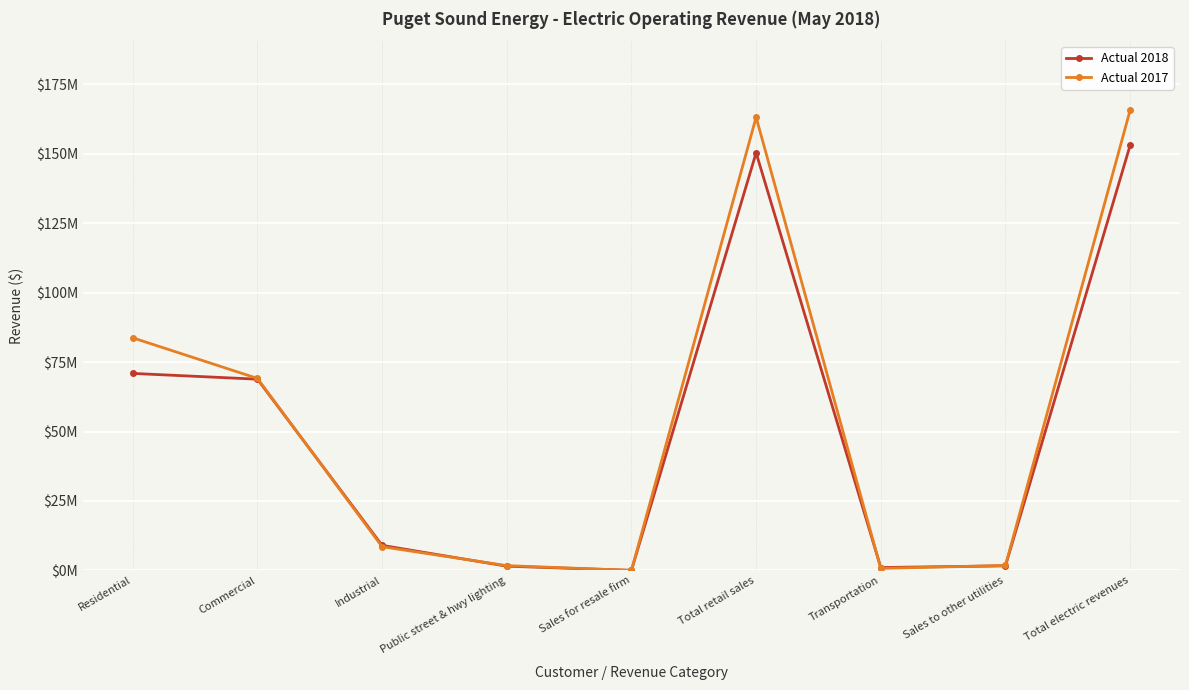

Which series has the largest total across all categories?

Actual 2017